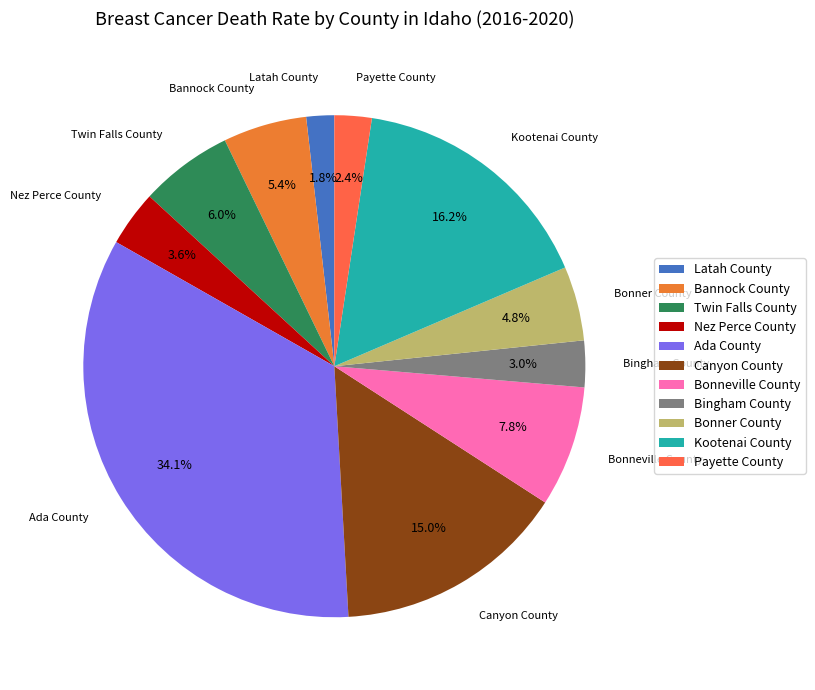

What percentage is the Payette County slice, to the nearest percent?

2%